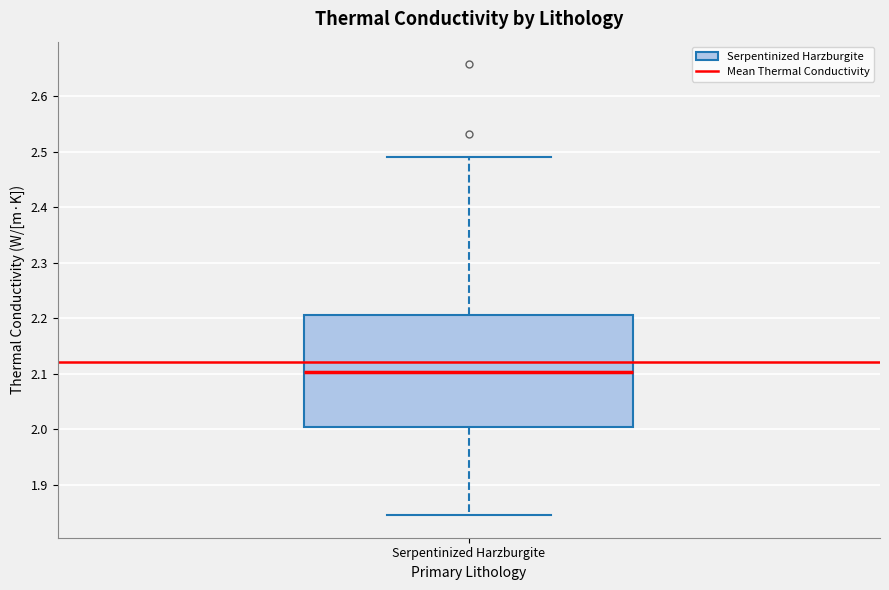

Where is the lower edge of the box for Serpentinized Harzburgite on the y-axis? The values are not printed on the chart, so give them approximately, as read against the axis.

2.00